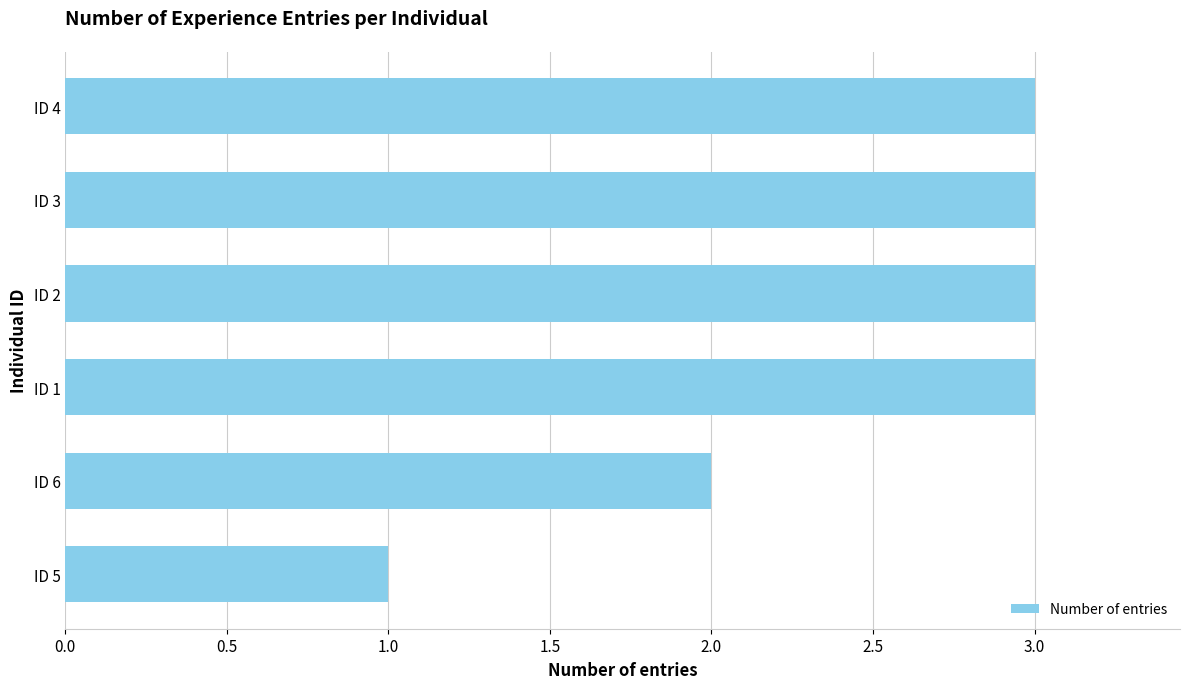

Count the values in the range 2 to 3.

5